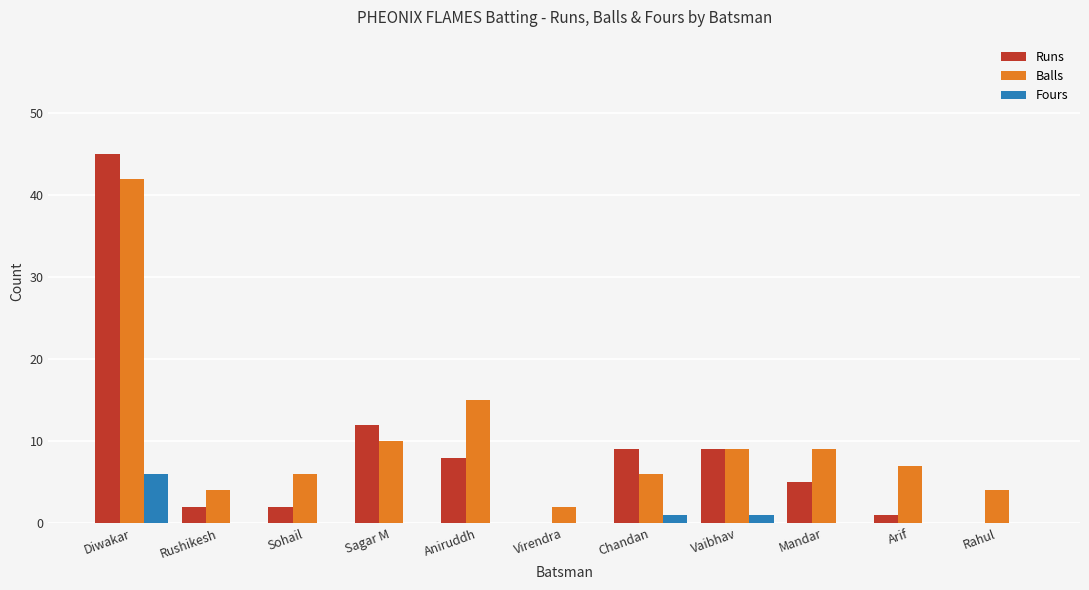

At which category is the sum across all series the highest?

Diwakar